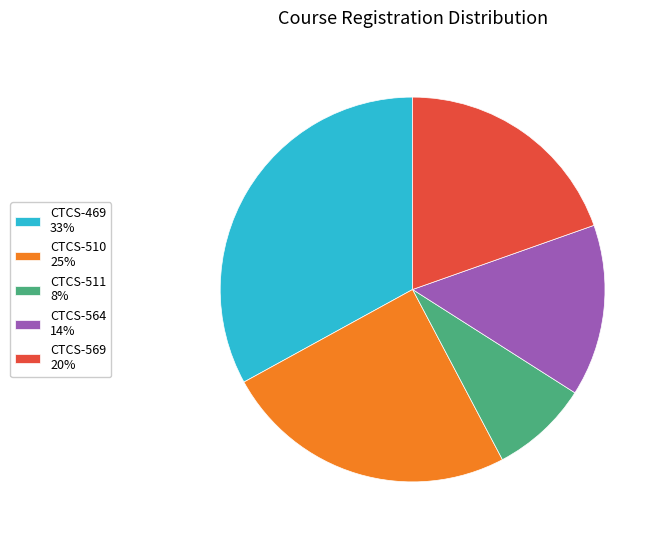

Rank the categories by value from lowest to highest.

CTCS-511, CTCS-564, CTCS-569, CTCS-510, CTCS-469